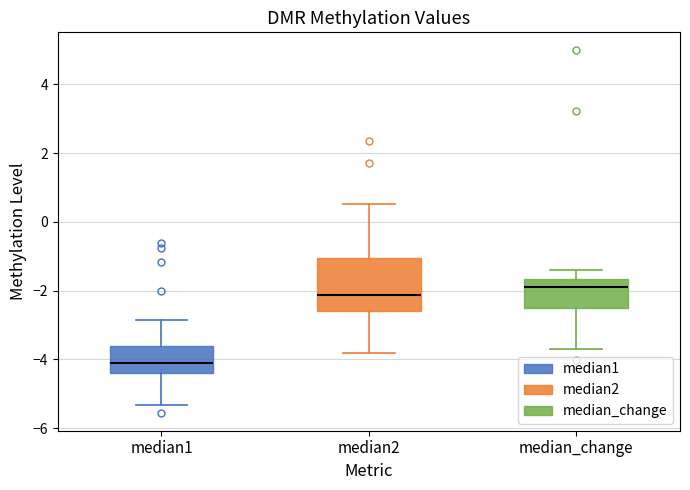

Comparing the boxes themselves (not the whiskers), which one is the tallest?

median2